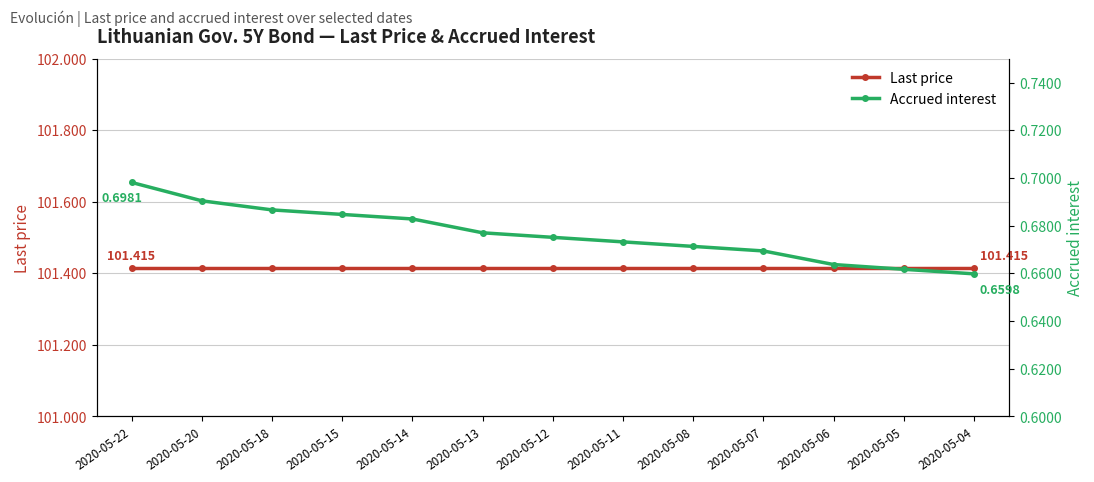

Rank the series at 2020-05-22 from highest to lowest value.

Last price, Accrued interest